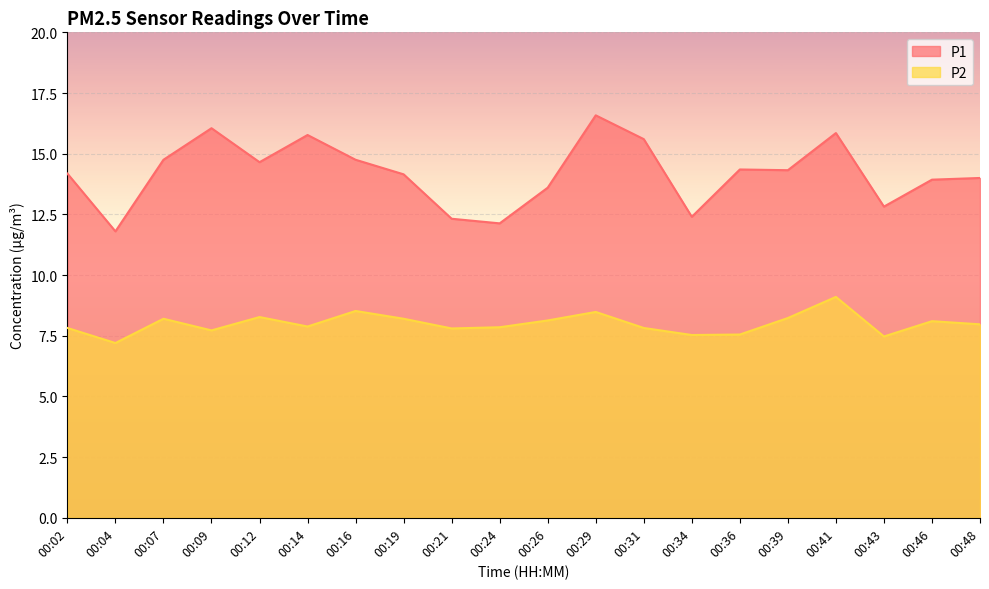

True or false: P2 and P1 cross at least once.

False